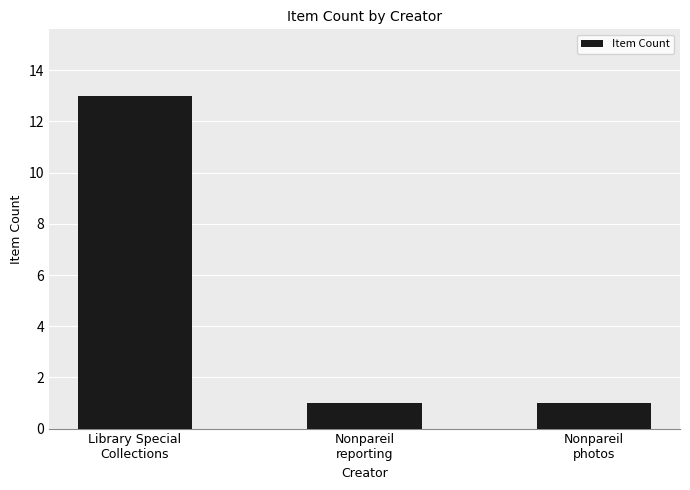

How many bars are there in total?

3